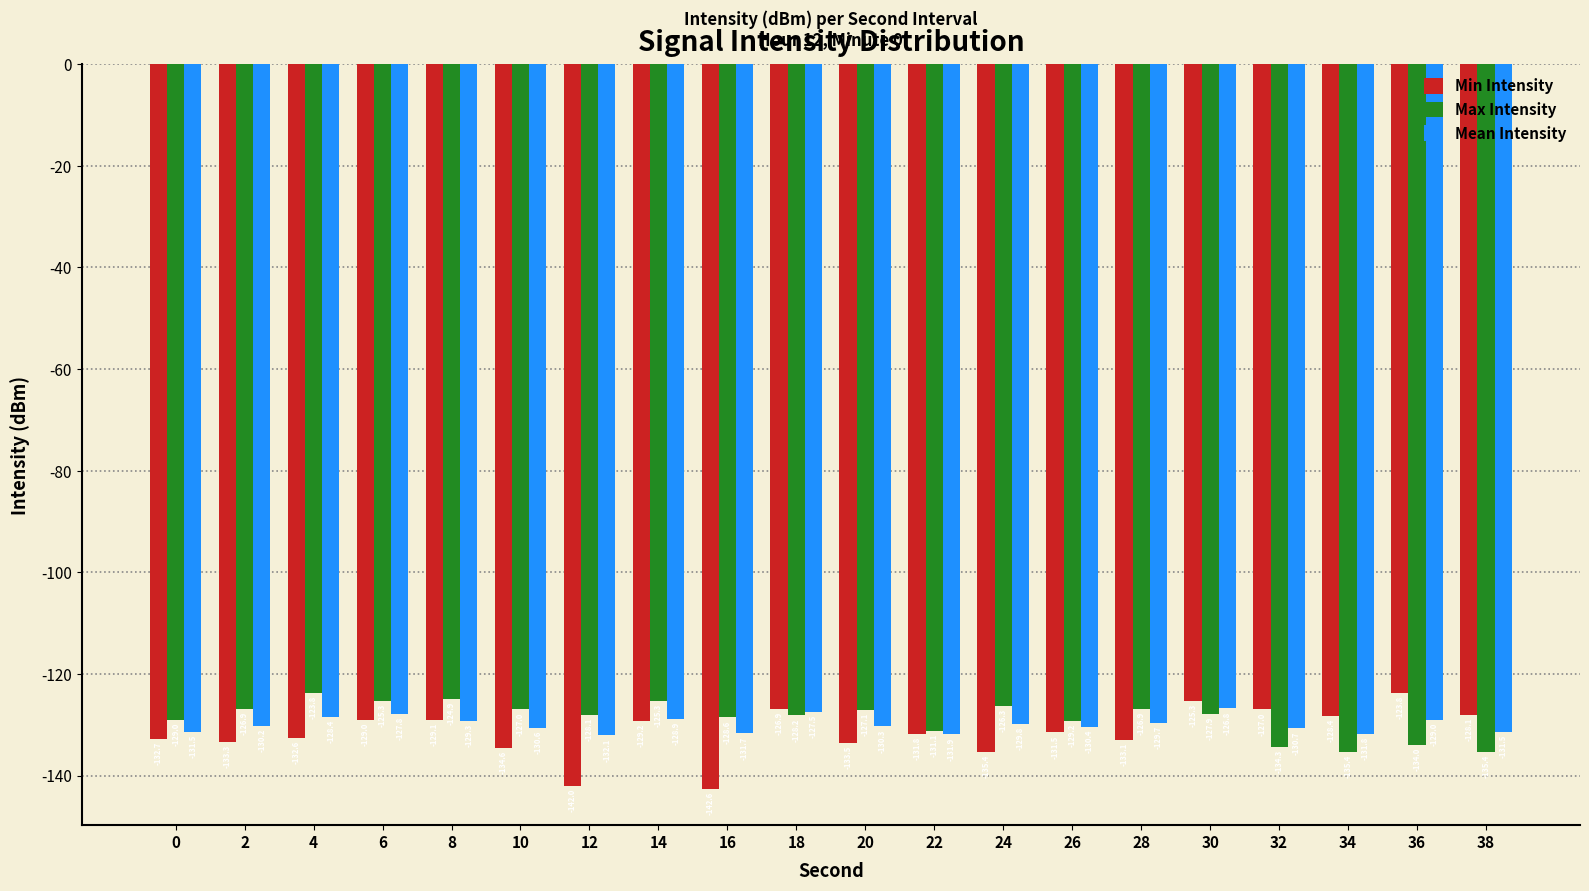

The value of Mean Intensity at 24 is -56.1. True or false?

False